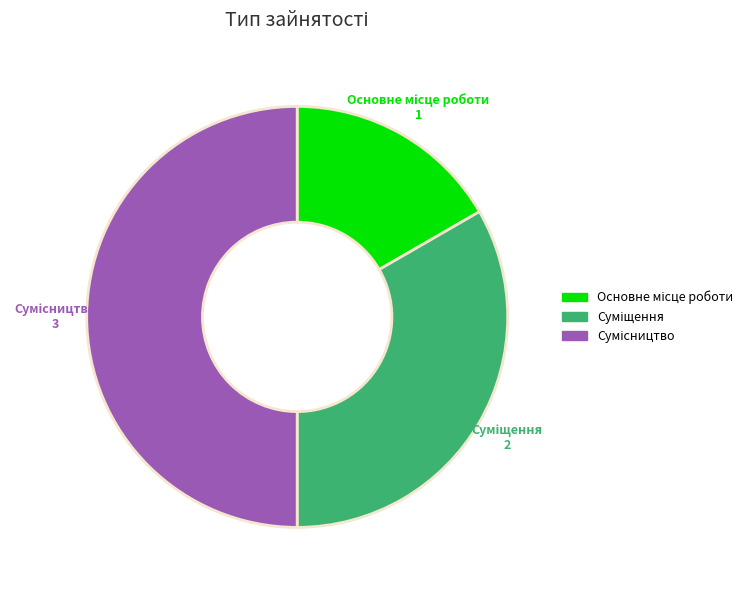

Count the number of slices in the pie.

3